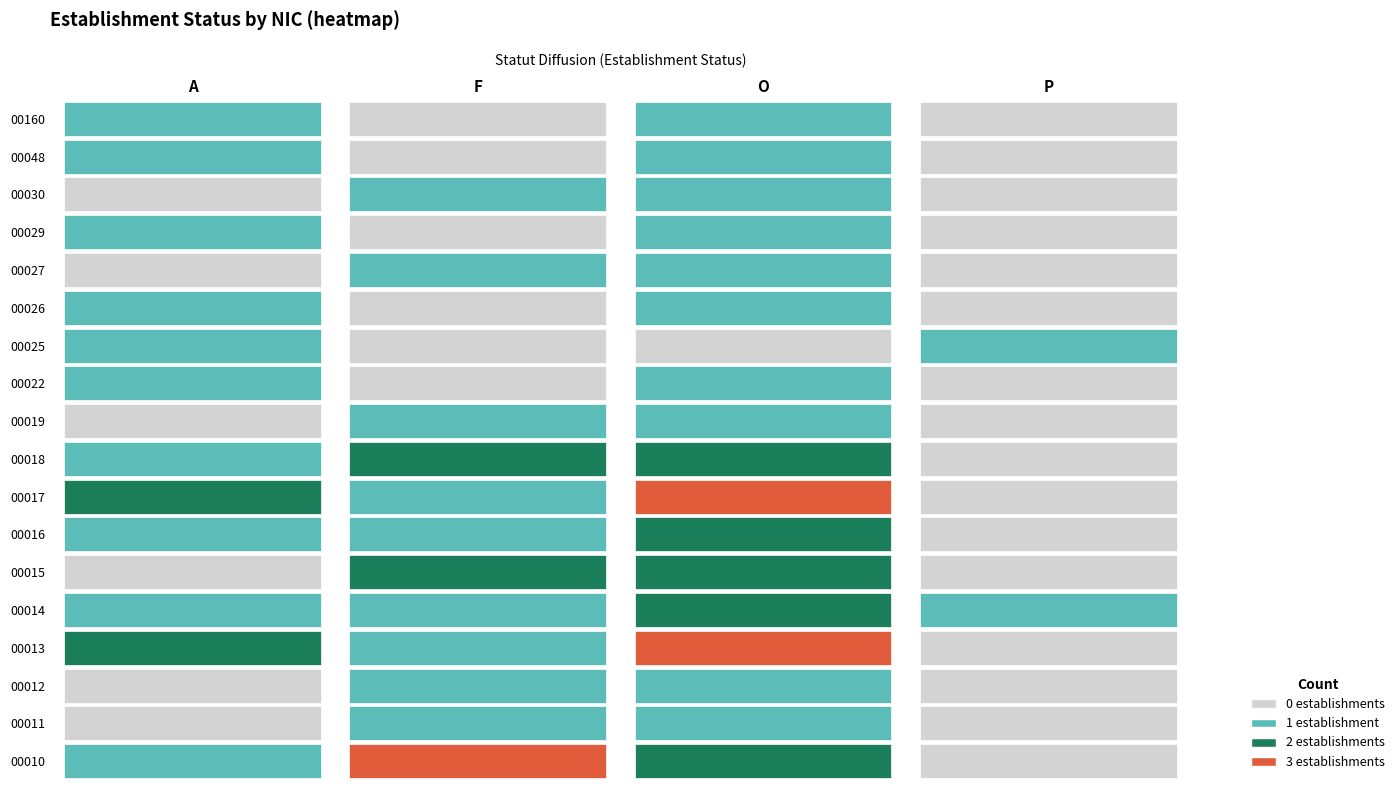

How many values in 00160 are above zero?

2